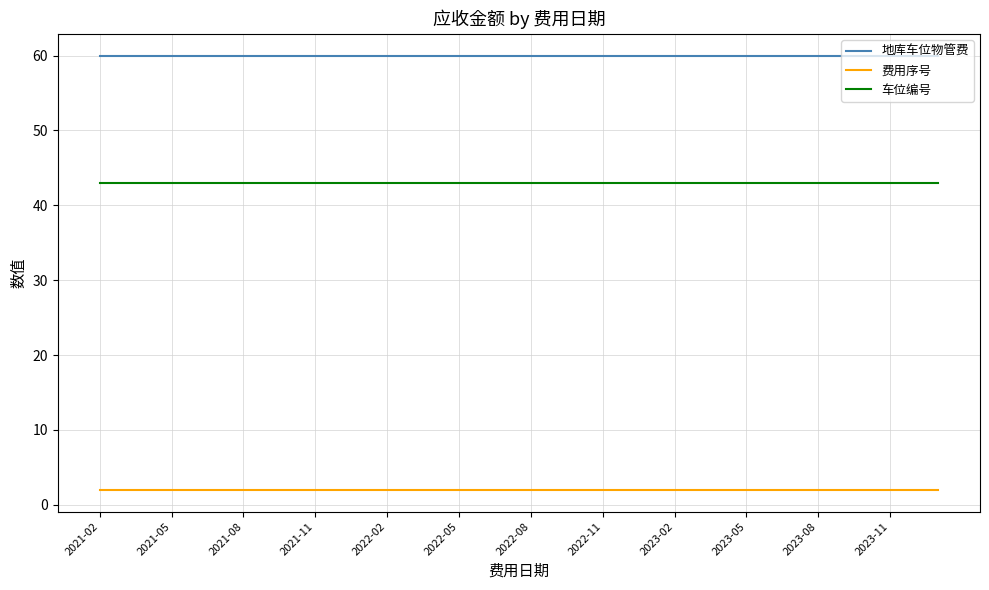

What is the greatest value displayed?

60